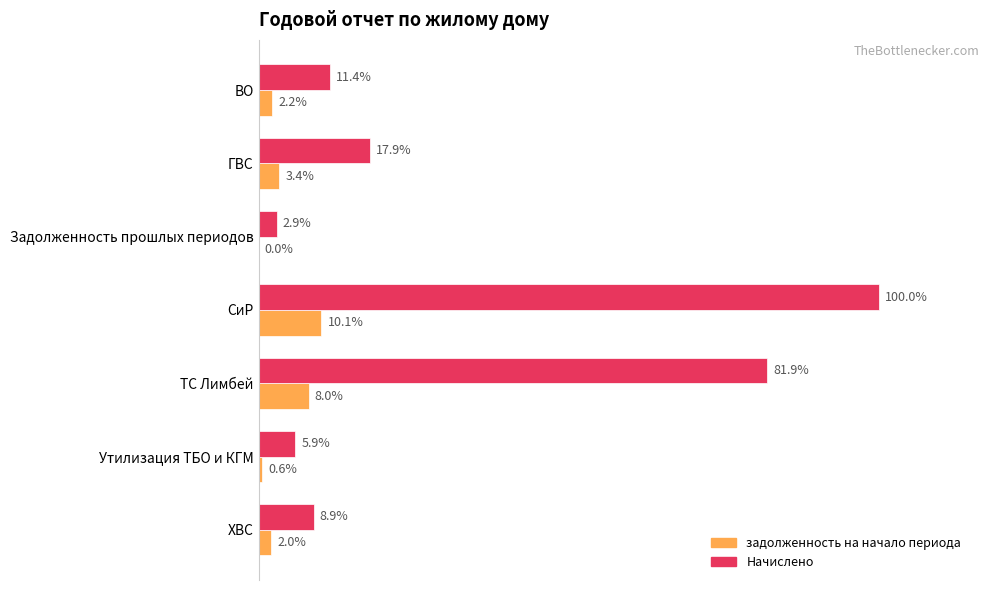

What position from the right is Утилизация ТБО и КГМ?

2